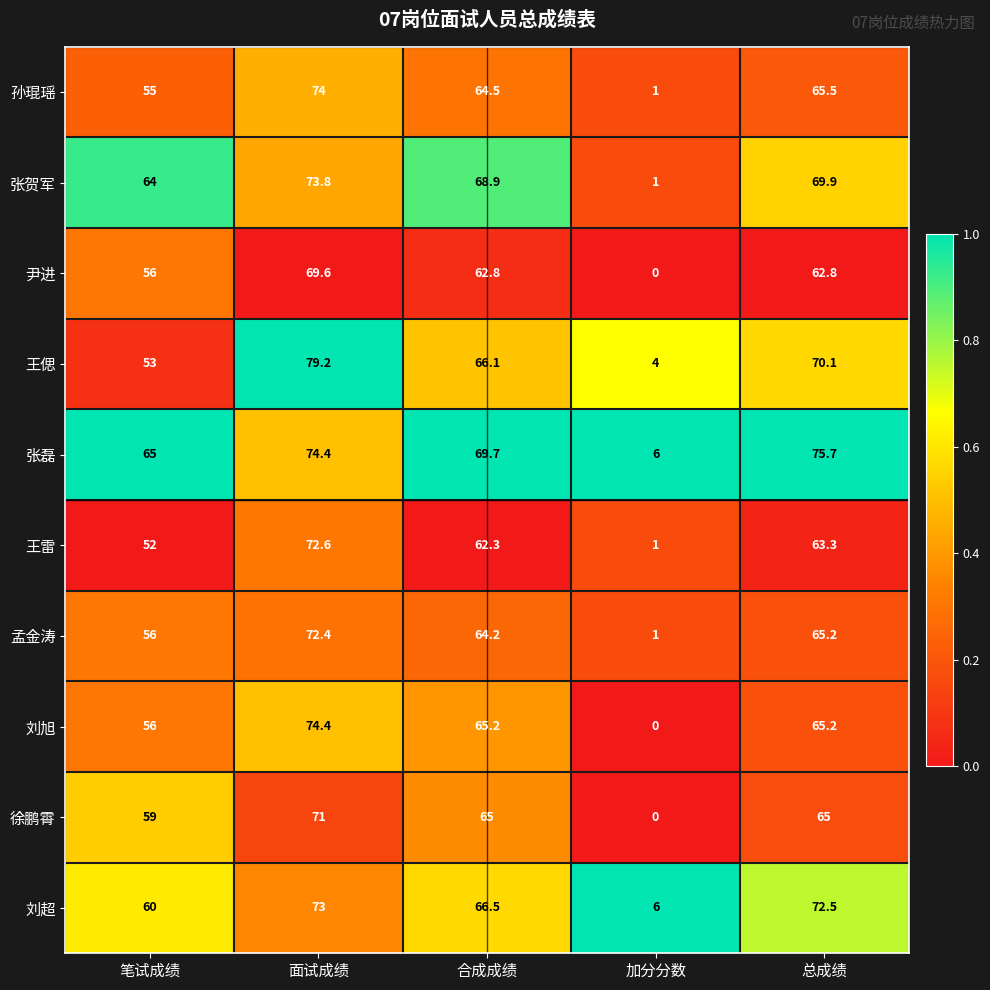

List the series in order of their peak value, lowest first.

尹进, 徐鹏霄, 孟金涛, 王雷, 刘超, 张贺军, 孙琨瑶, 刘旭, 张磊, 王偲